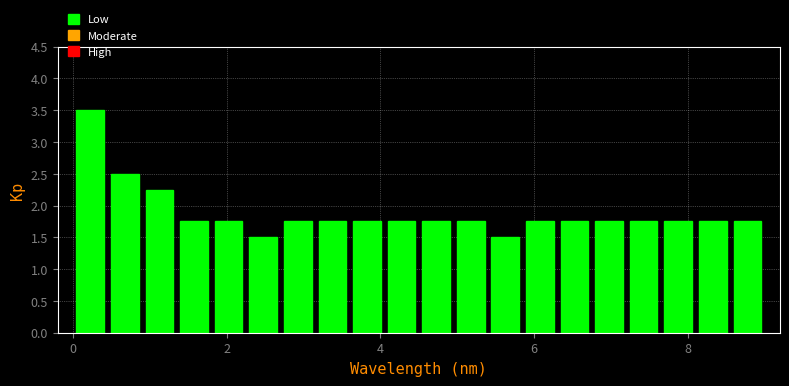

Around what value on the x-axis is the tallest bar? Give the approximate position of its centre, as read against the axis.

0.2